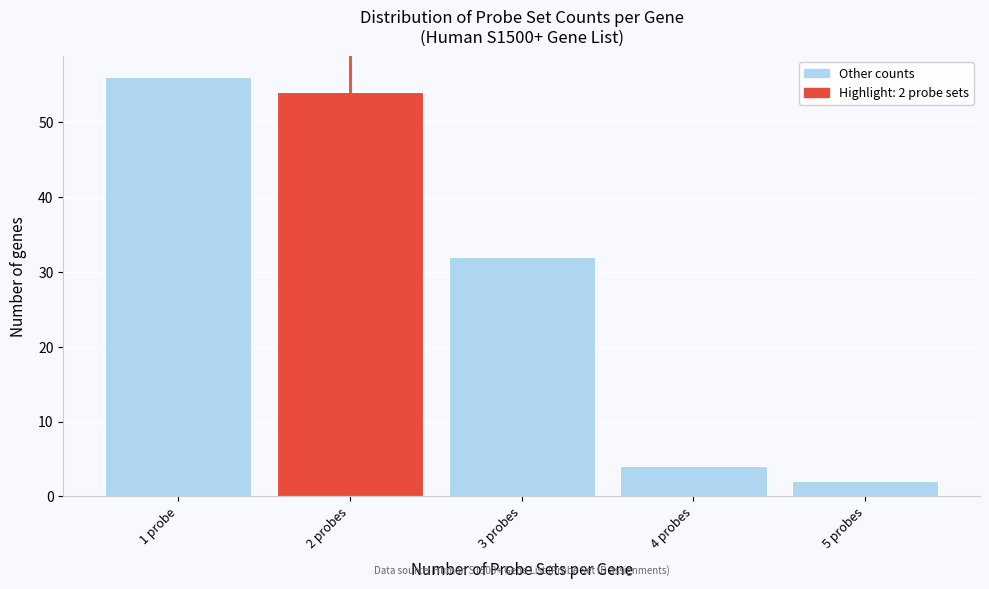

Reading left to right, extract all data points from this chart.

56	54	32	4	2